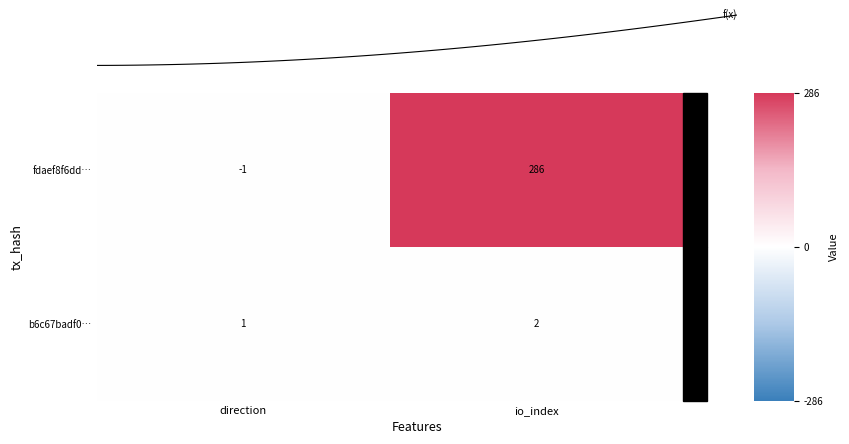

The fdaef8f6dd… series shows 286 at io_index. True or false?

True